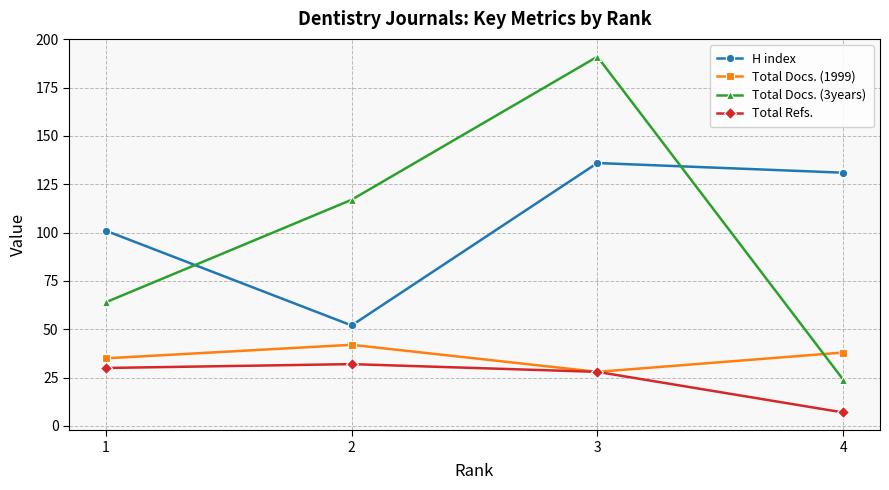

What are all the series names shown in the legend?

H index, Total Docs. (1999), Total Docs. (3years), Total Refs.